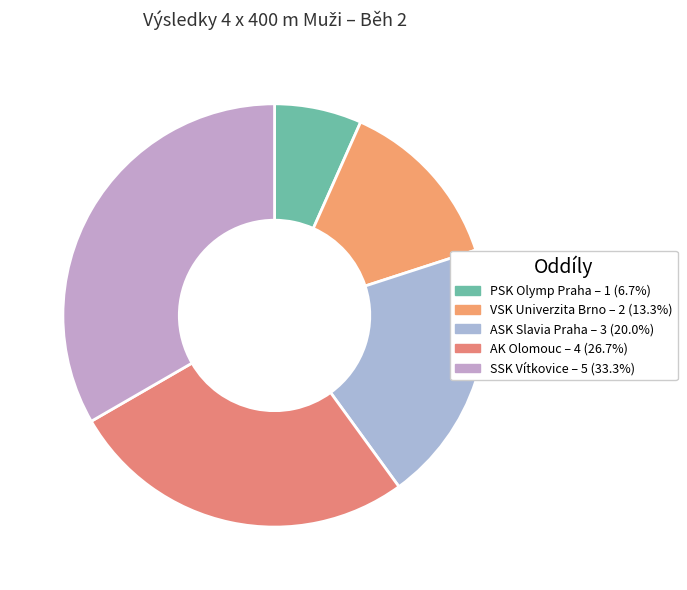

How many segments does this pie chart have?

5